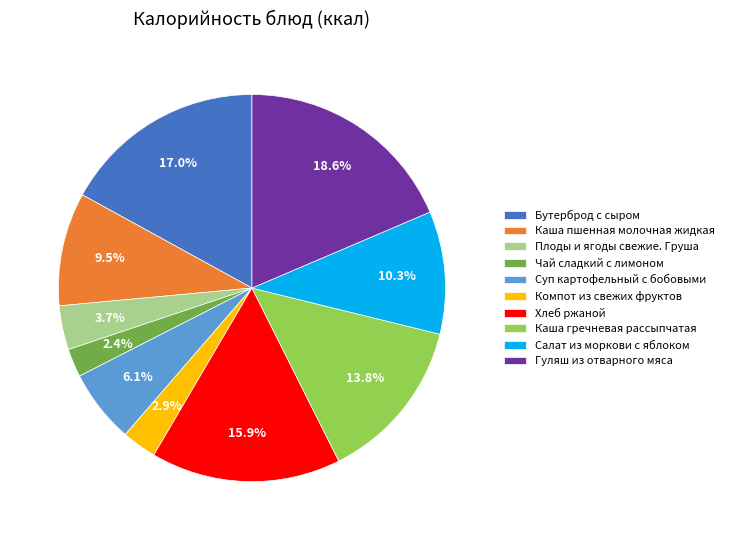

Does any single category account for the majority?

No